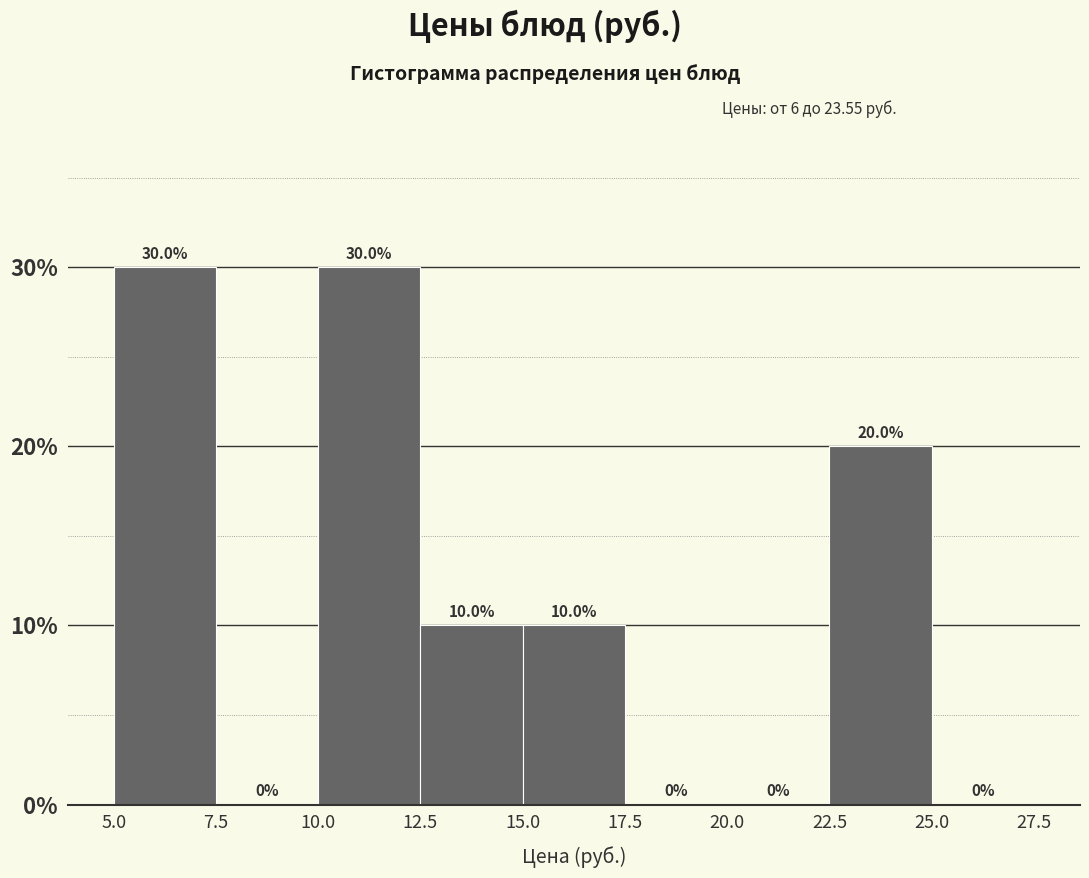

Reading left to right, transcribe this chart: for each bar, give the range it covers on the x-axis and its height.

5.0 to 7.5: 30.0
7.5 to 10.0: 0.0
10.0 to 12.5: 30.0
12.5 to 15.0: 10.0
15.0 to 17.5: 10.0
17.5 to 20.0: 0.0
20.0 to 22.5: 0.0
22.5 to 25.0: 20.0
25.0 to 27.5: 0.0